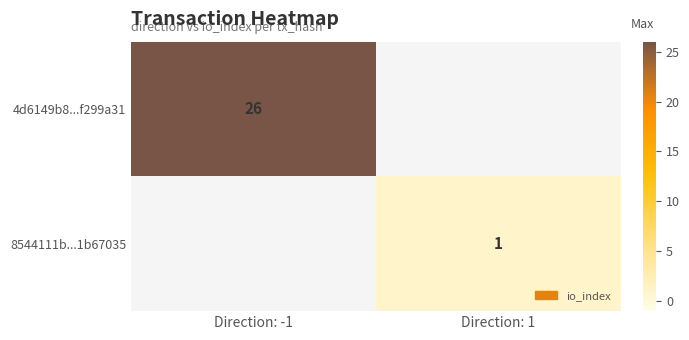

The value of 4d6149b8...f299a31 at Direction: -1 is 16. True or false?

False